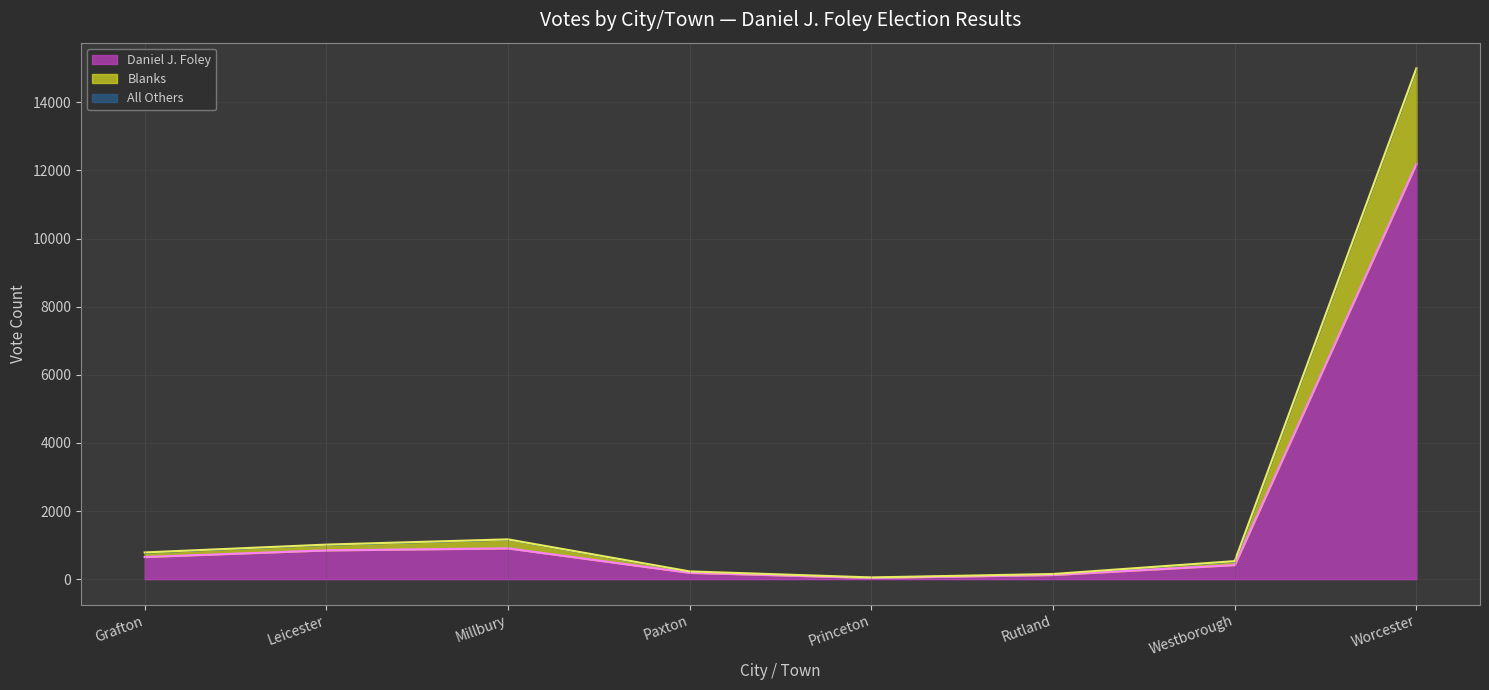

What is the label of the 2nd point from the left?

Leicester